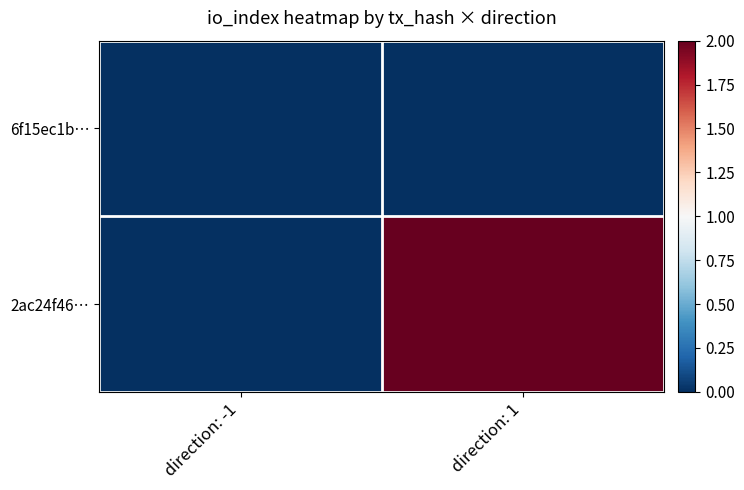

Reading left to right, extract all data points from this chart.

6f15ec1b…: direction: -1=0	direction: 1=0
2ac24f46…: direction: -1=0	direction: 1=2